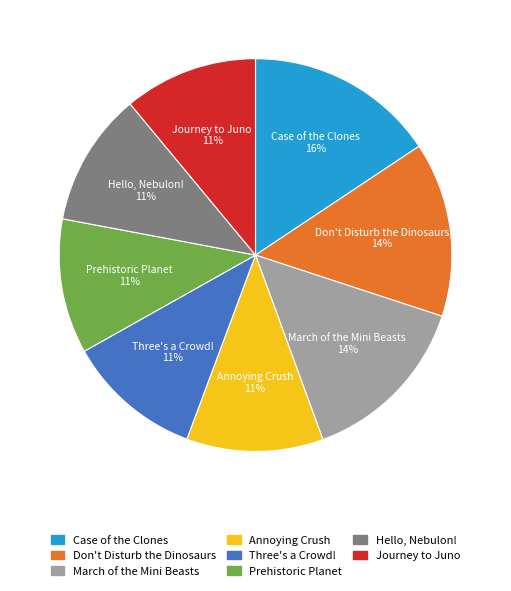

To the nearest percent, what portion does Hello, Nebulon! represent?

11%